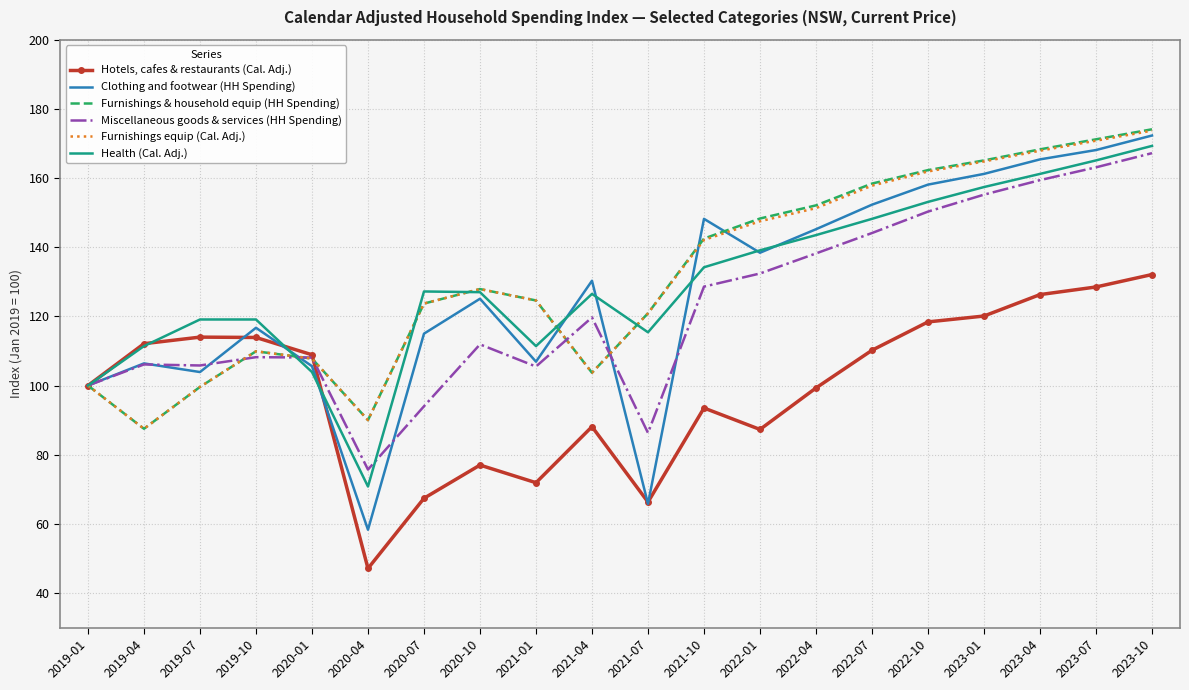

What position from the right is 2020-07?

14